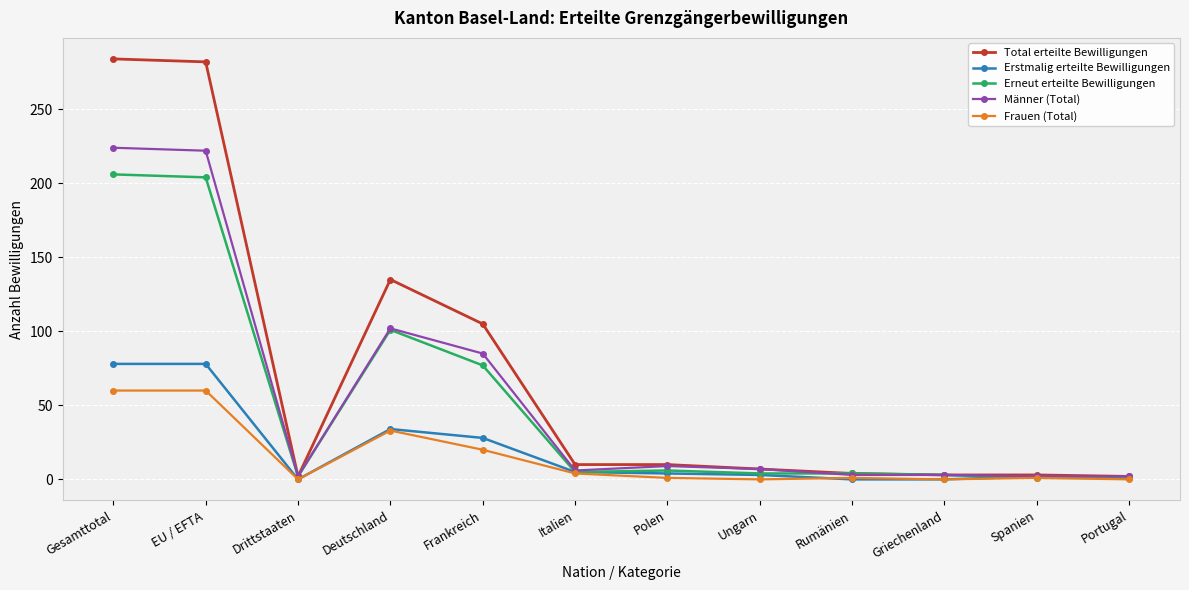

List the series in order of their peak value, lowest first.

Frauen (Total), Erstmalig erteilte Bewilligungen, Erneut erteilte Bewilligungen, Männer (Total), Total erteilte Bewilligungen